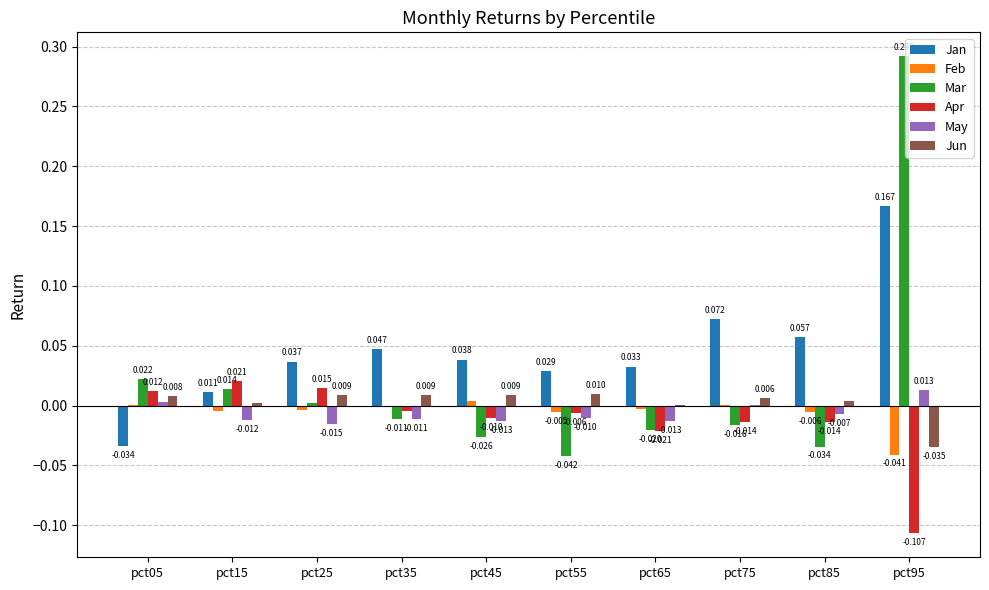

Which series changed the most between pct55 and pct75?

Jan